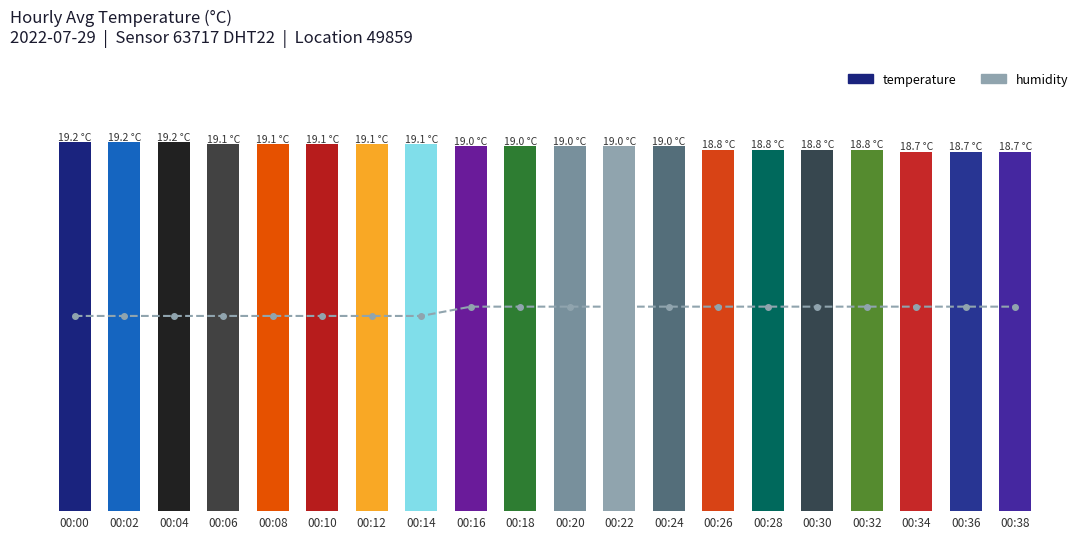

The value of temperature at 00:26 is 18.8. True or false?

True